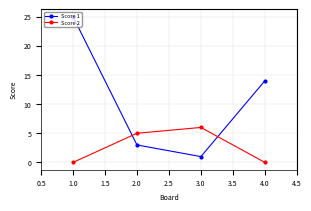

How many categories are shown in the chart?

4